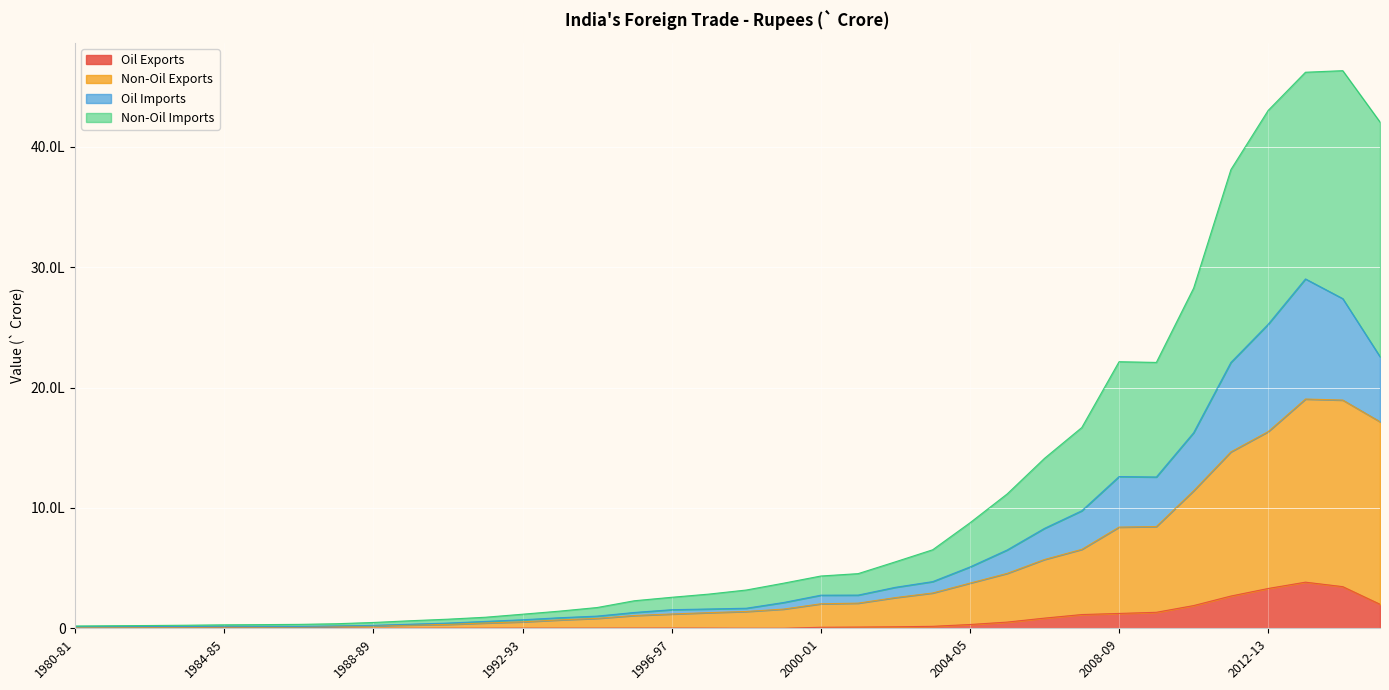

Which series has the widest spread of values?

Non-Oil Imports